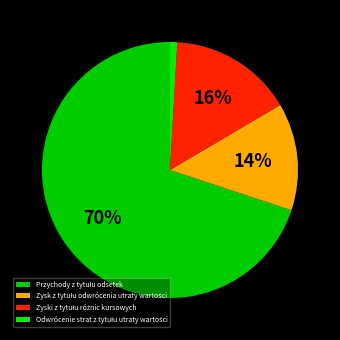

Is it true that Zyski z tytułu różnic kursowych is 16% of the pie?

True